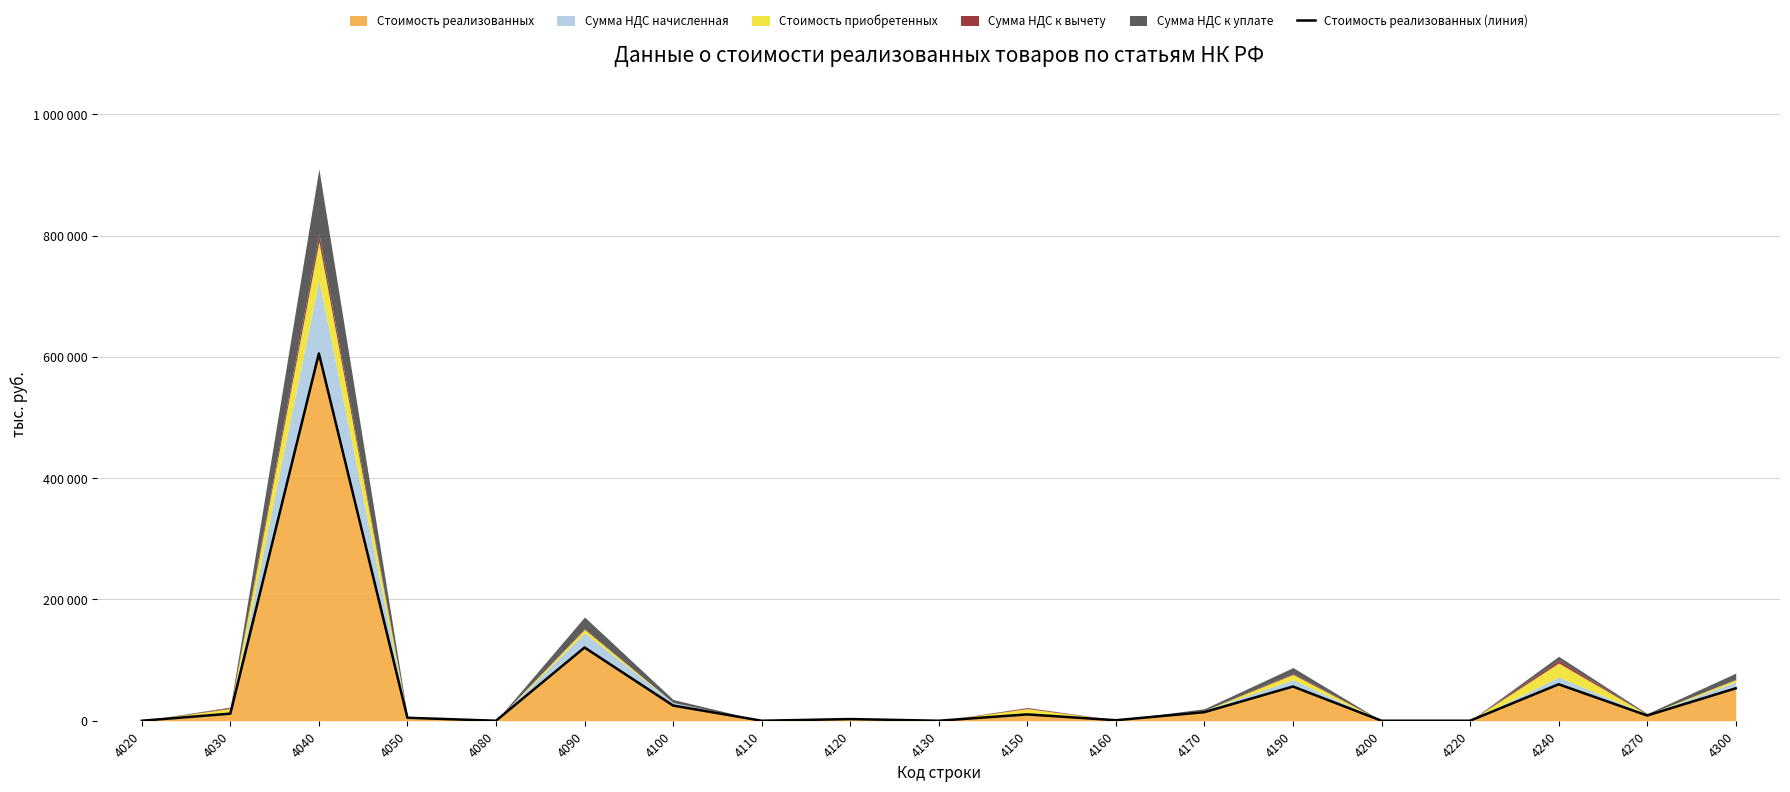

Is it true that the value at 4150 is 17570?

False